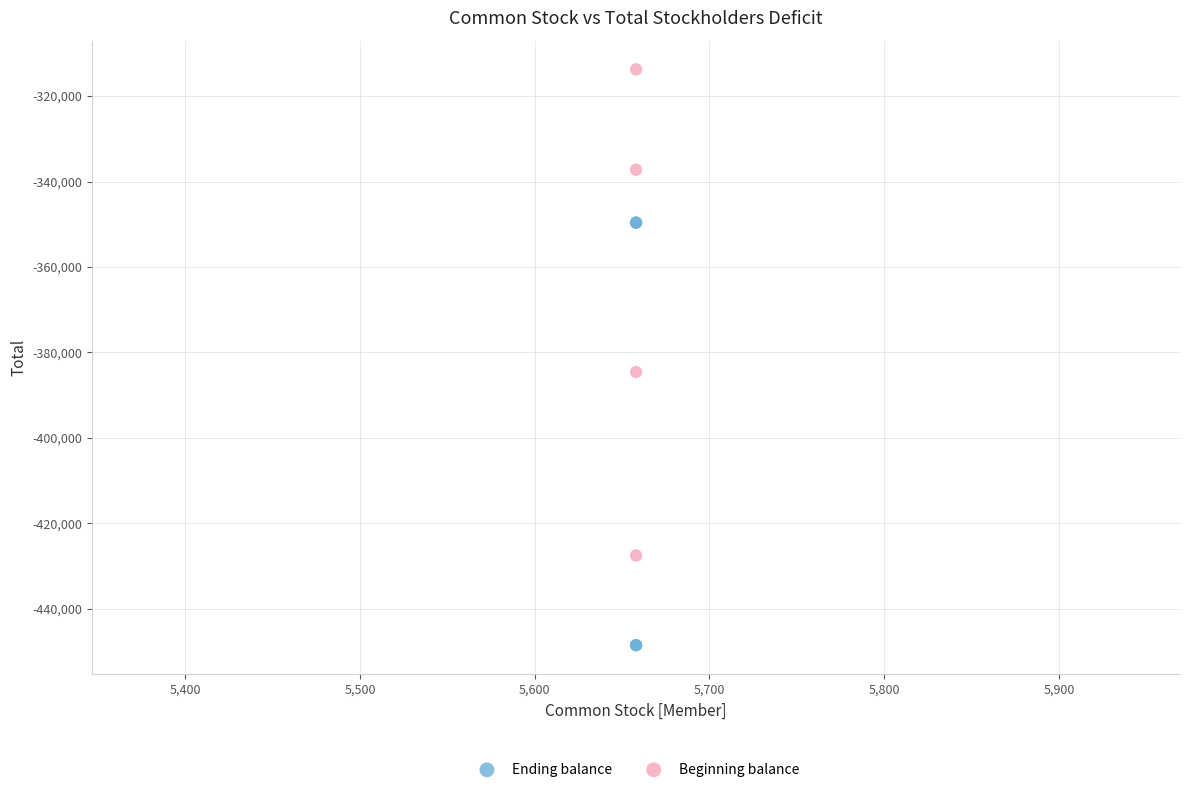

Which series contains the lowest Y value?

Ending balance